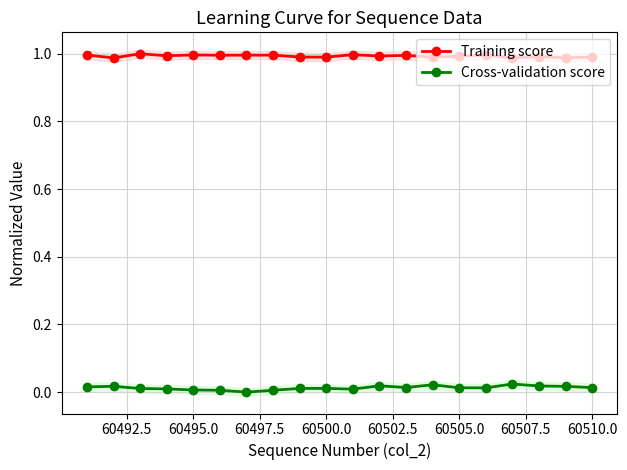

What are all the series names shown in the legend?

Training score, Cross-validation score